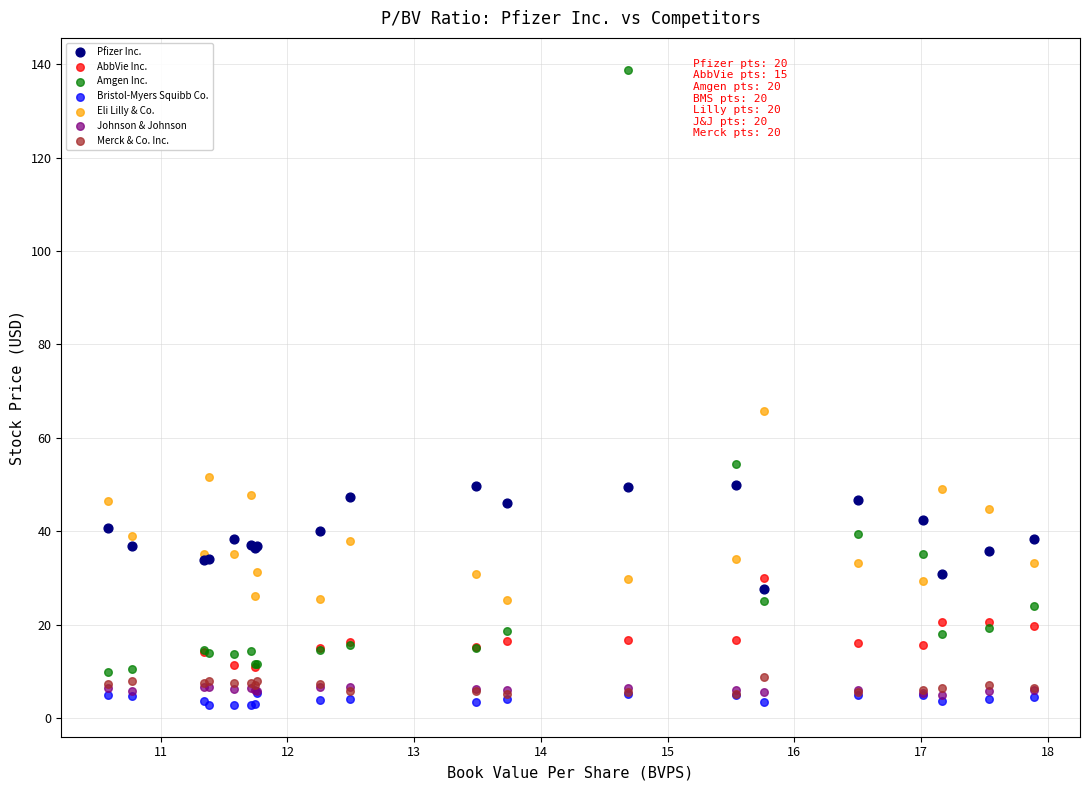

Which series has the widest spread of Y values?

Amgen Inc.